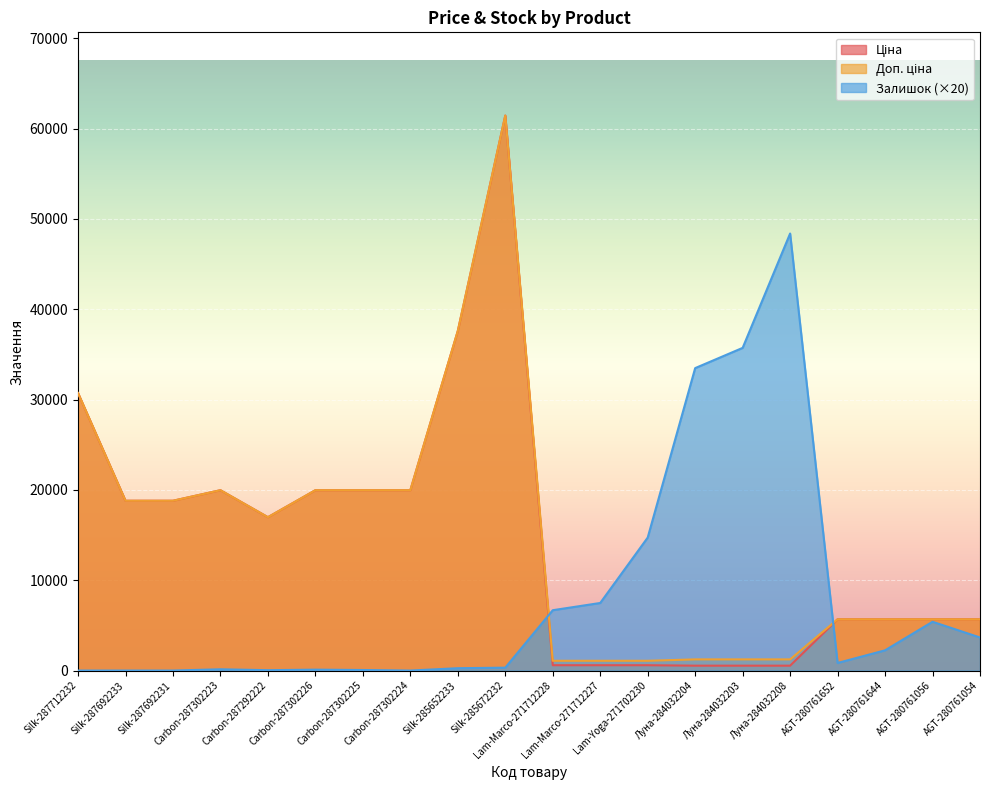

Rank the series by their maximum value, from lowest to highest.

Залишок, Ціна, Доп. ціна